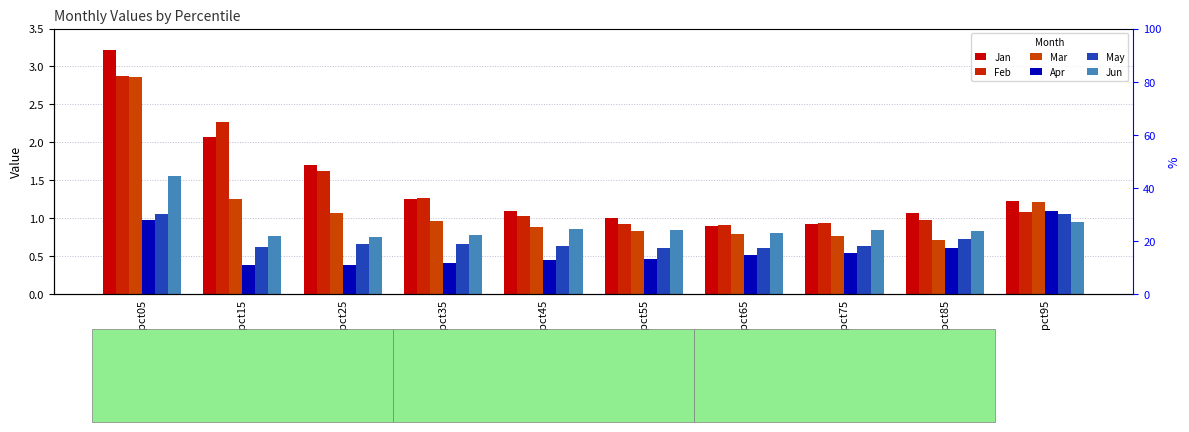

What is the value of the Jun bar at the 10th from the left?

1.0